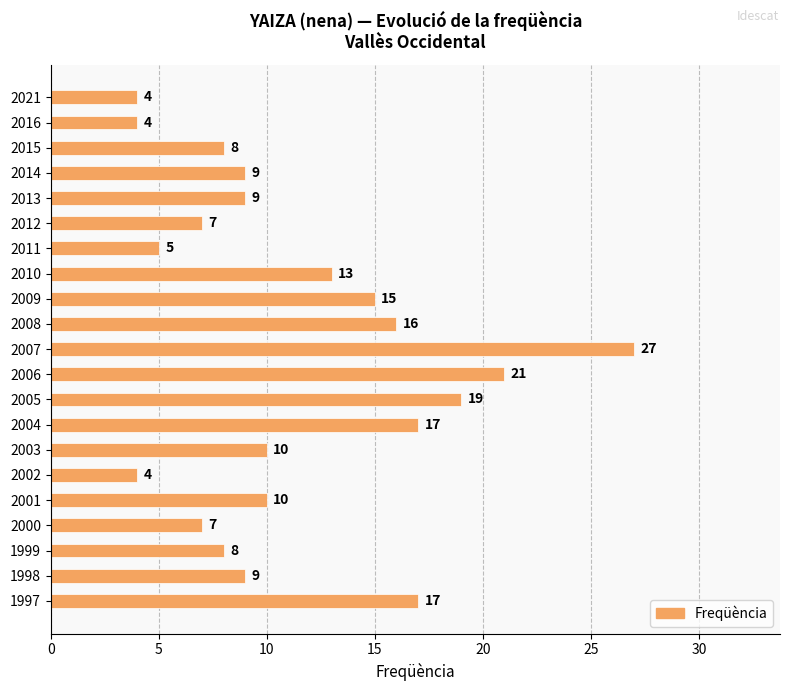

True or false: the data shows 3 at 2011.

False